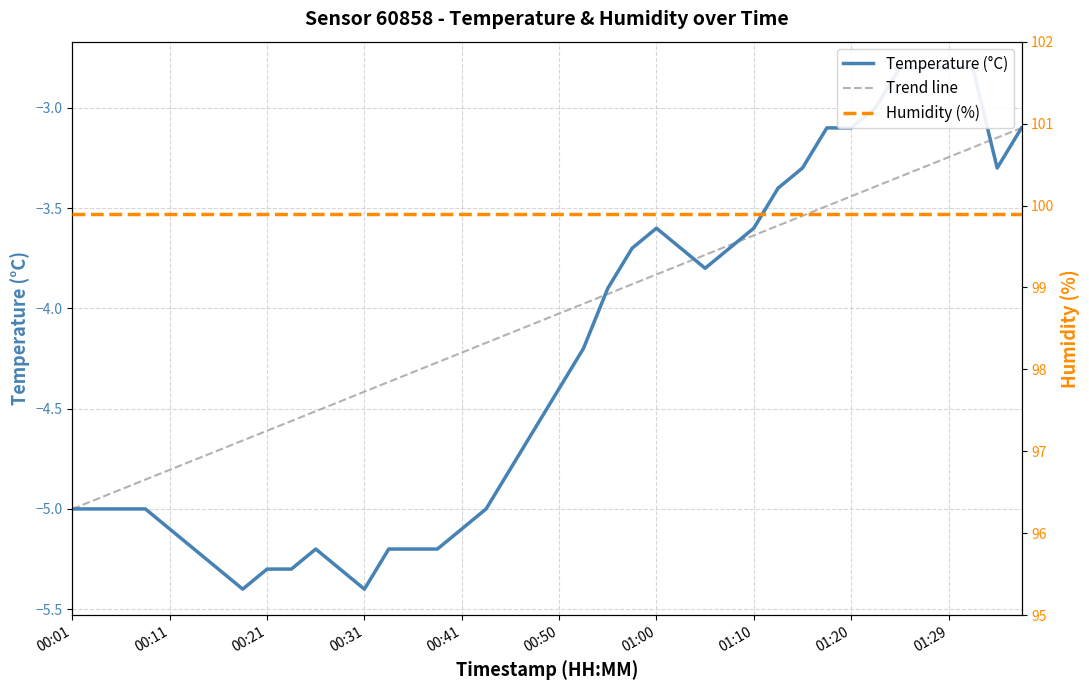

Does the chart display data point markers on the line(s)?

No